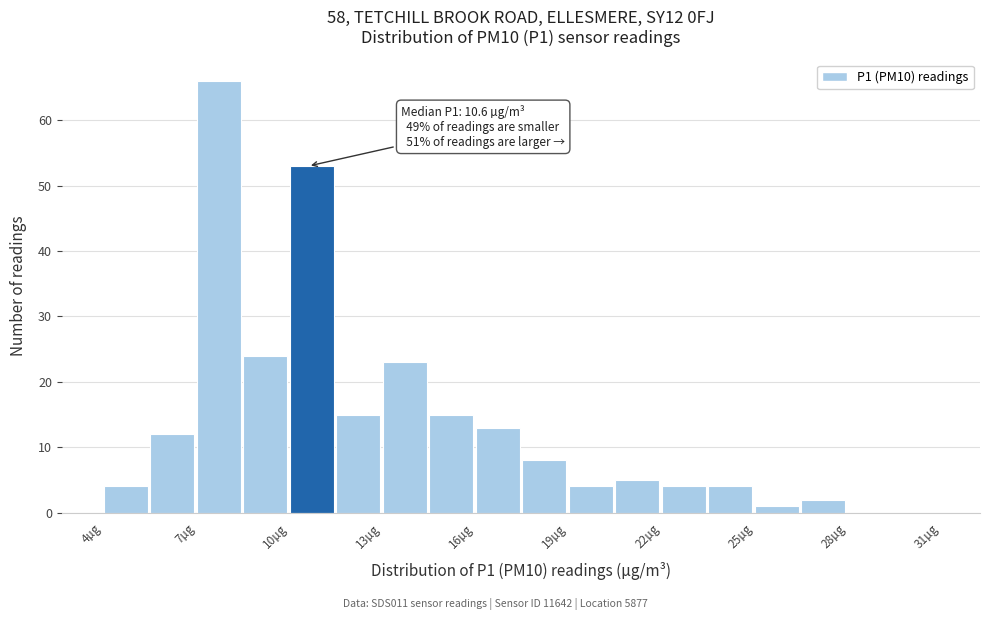

Around what value on the x-axis is the tallest bar? Give the approximate position of its centre, as read against the axis.

7.5